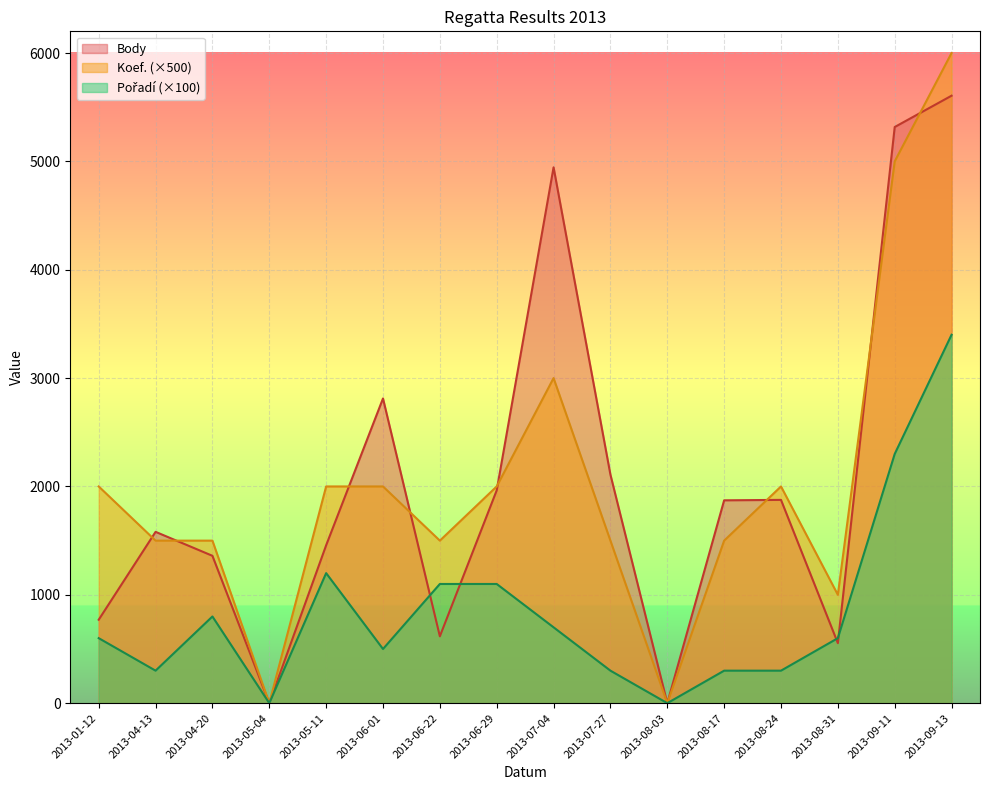

How many positive values does the Pořadí series have?

14